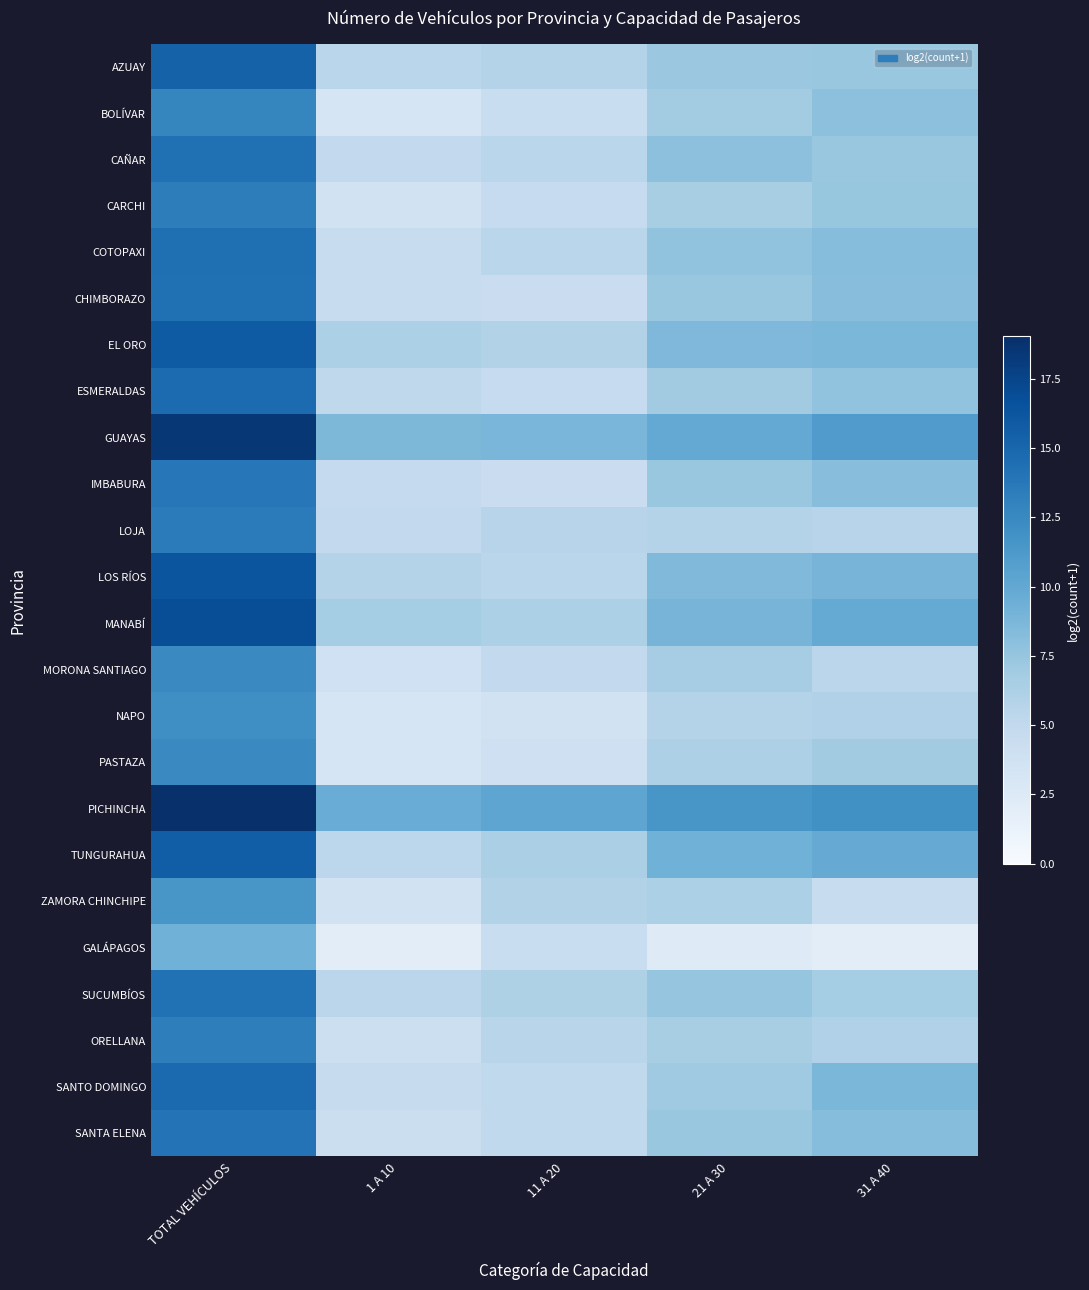

How many series are shown in this chart?

24